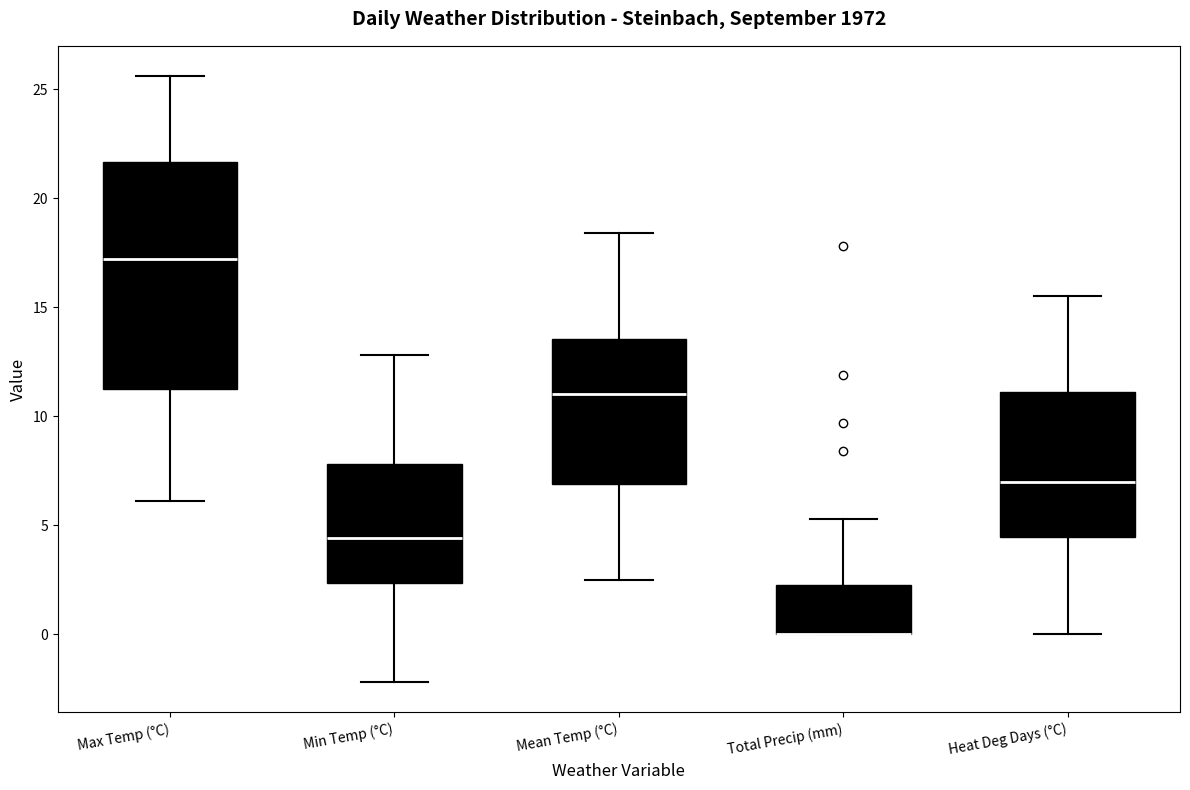

Reading left to right, transcribe this box plot: for each box, give where its median line is, the range the box spans, and where its two whiskers end, as read against the y-axis. The values are not printed on the chart, so give them approximately, as read against the axis.

Max Temp (°C): median 17.0, box 11.5 to 21.5, whiskers 6.0 to 25.5
Min Temp (°C): median 4.5, box 2.5 to 8.0, whiskers -2.0 to 13.0
Mean Temp (°C): median 11.0, box 7.0 to 13.5, whiskers 2.5 to 18.5
Total Precip (mm): median 0.0 (drawn on the box's lower edge), box 0.0 to 2.5, whiskers 0.0 to 5.5
Heat Deg Days (°C): median 7.0, box 4.5 to 11.0, whiskers 0.0 to 15.5